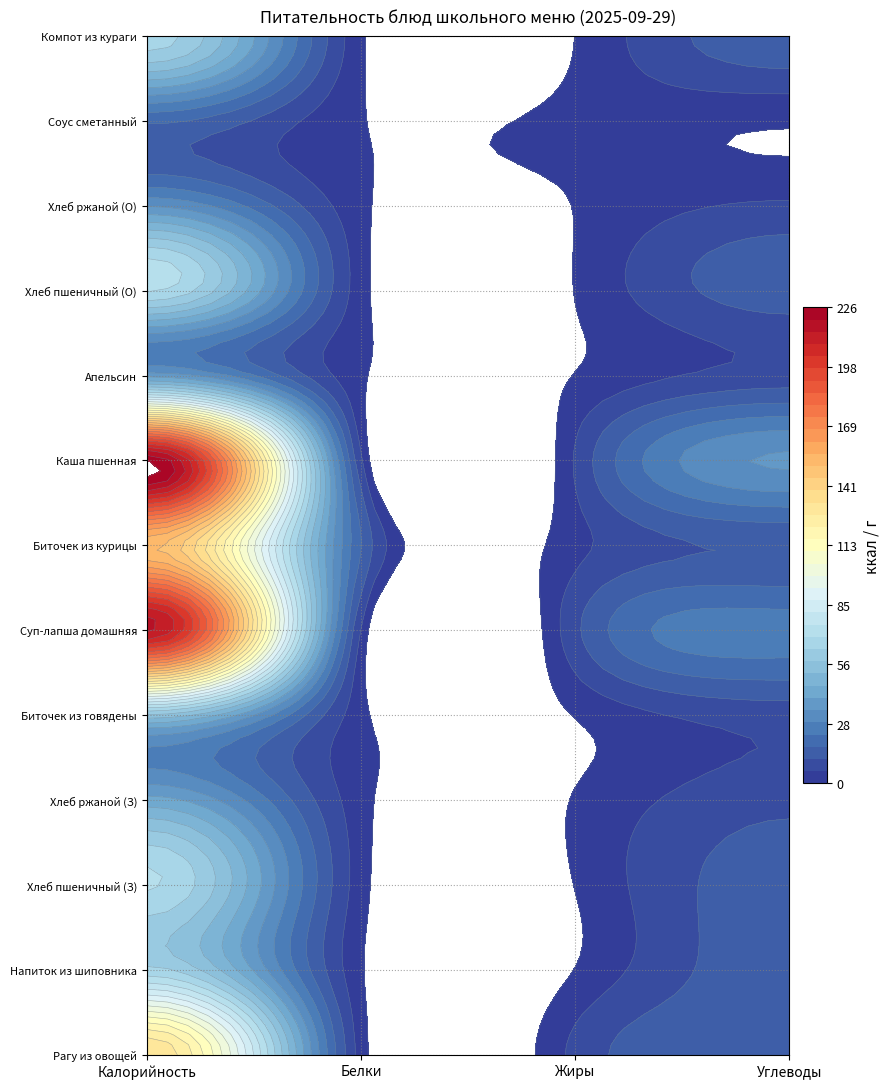

The Рагу из овощей series shows 7.5 at Жиры. True or false?

True